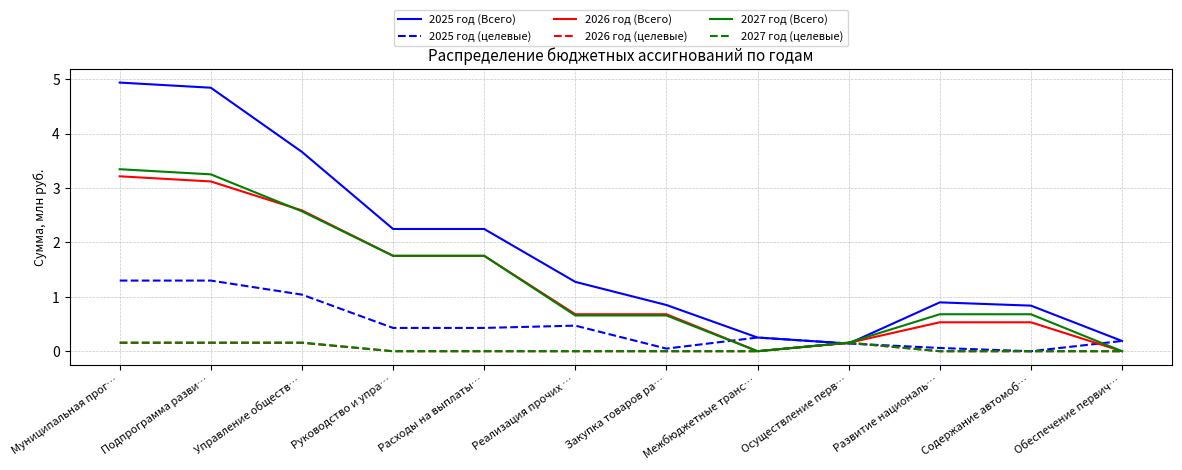

Which series has the largest total across all categories?

2025 год (Всего)